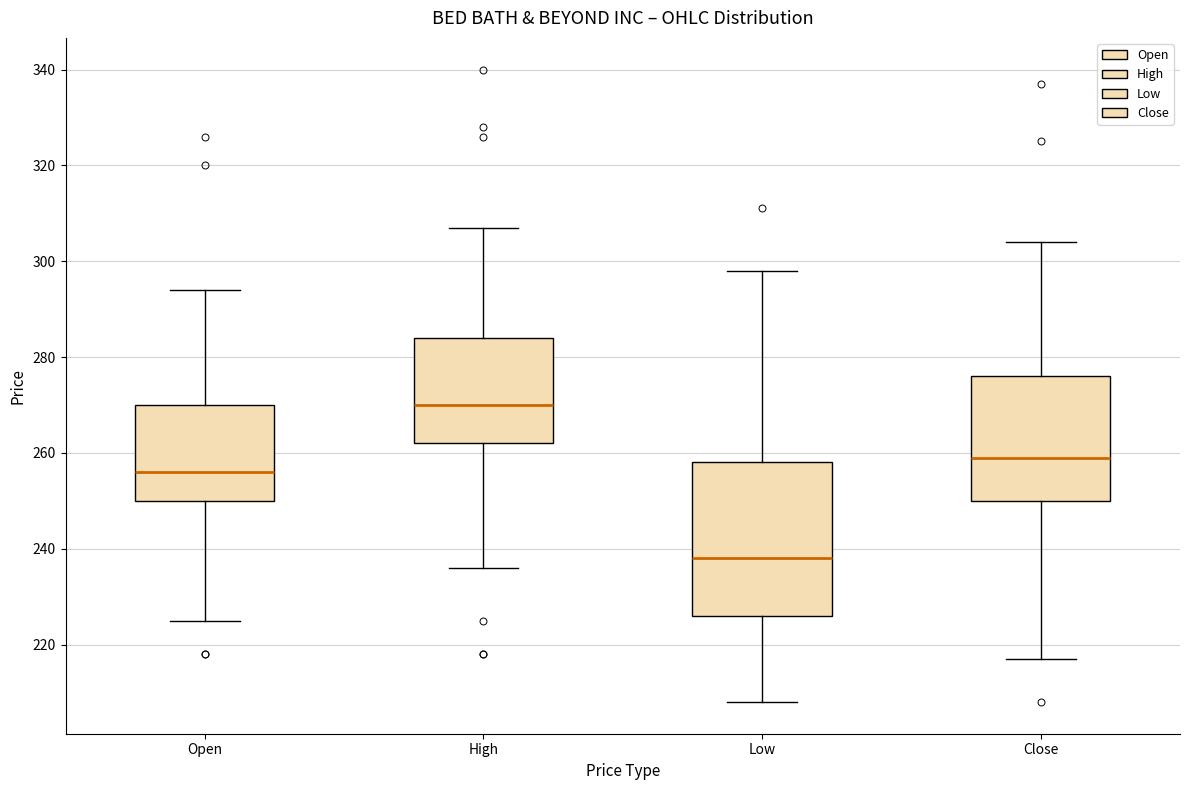

Reading left to right, read every box against the y-axis: the position of its median line, the range the box covers, and the ends of its whiskers. The values are not printed on the chart, so give them approximately, as read against the axis.

Open: median 256, box 250 to 270, whiskers 226 to 294
High: median 270, box 262 to 284, whiskers 236 to 308
Low: median 238, box 226 to 258, whiskers 208 to 298
Close: median 260, box 250 to 276, whiskers 218 to 304